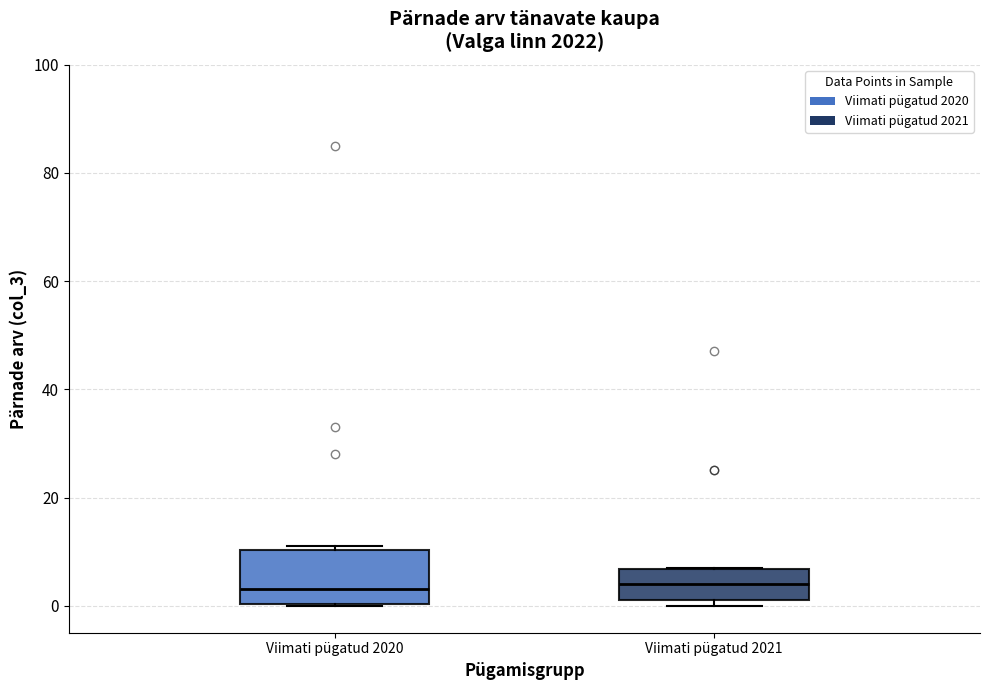

Where is the lower edge of the box for Viimati pügatud 2020 on the y-axis? The values are not printed on the chart, so give them approximately, as read against the axis.

0